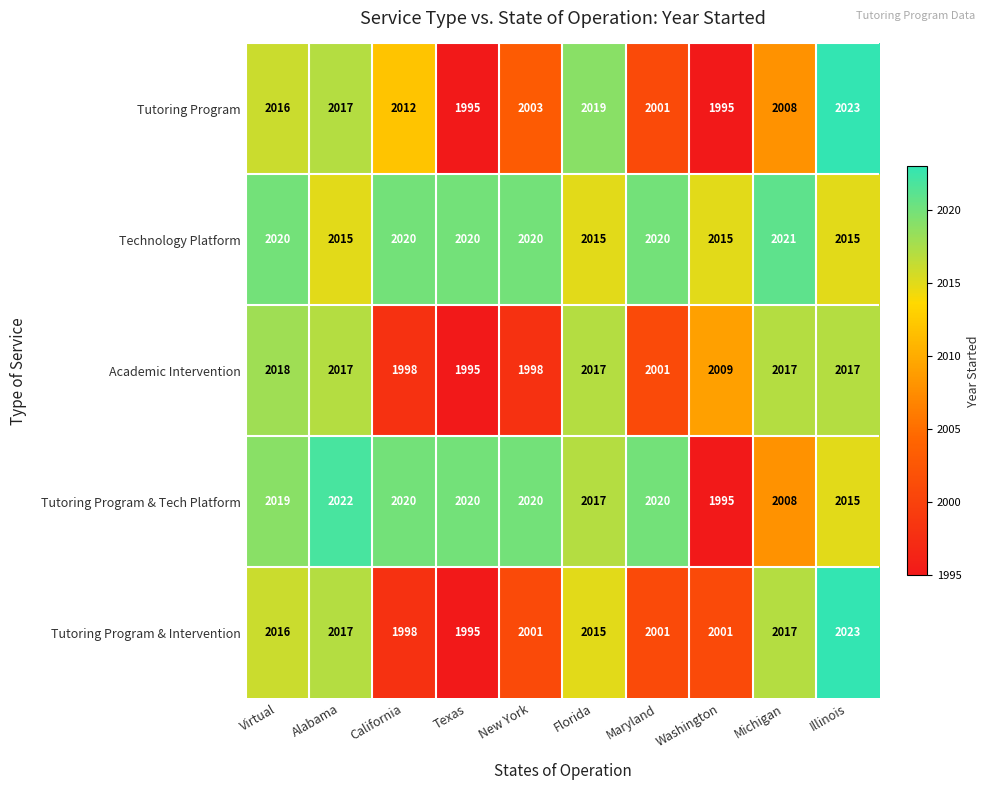

Between Michigan and Illinois, which series saw the biggest shift?

Tutoring Program